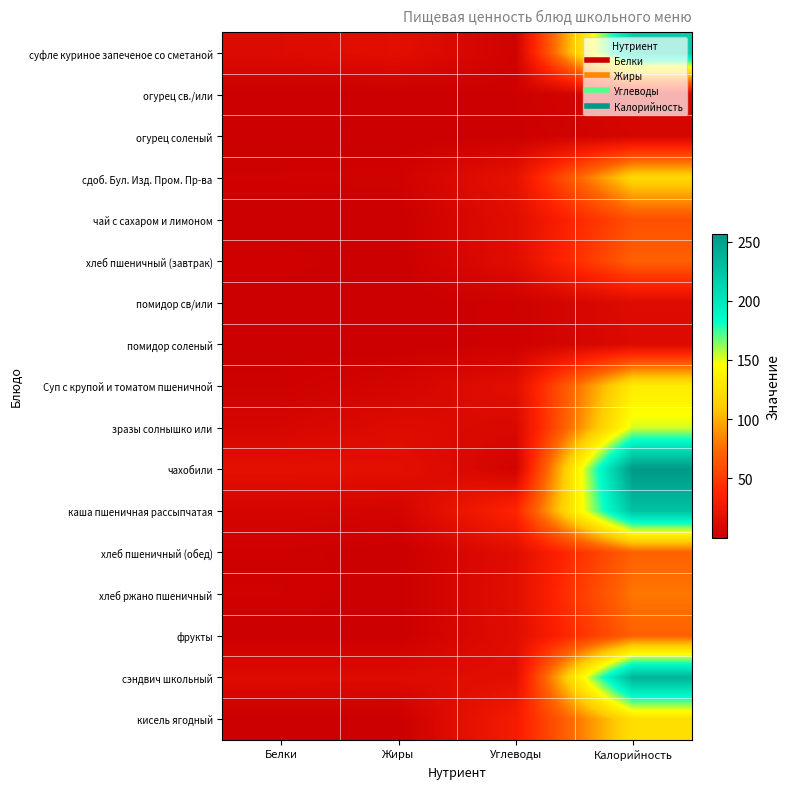

Rank the series at Жиры from lowest to highest value.

чай с сахаром и лимоном, огурец св./или, огурец соленый, помидор соленый, кисель ягодный, помидор св/или, хлеб пшеничный (завтрак), хлеб пшеничный (обед), хлеб ржано пшеничный, фрукты, сдоб. Бул. Изд. Пром. Пр-ва, каша пшеничная рассыпчатая, Суп с крупой и томатом пшеничной, зразы солнышко или, сэндвич школьный, суфле куриное запеченое со сметаной, чахобили